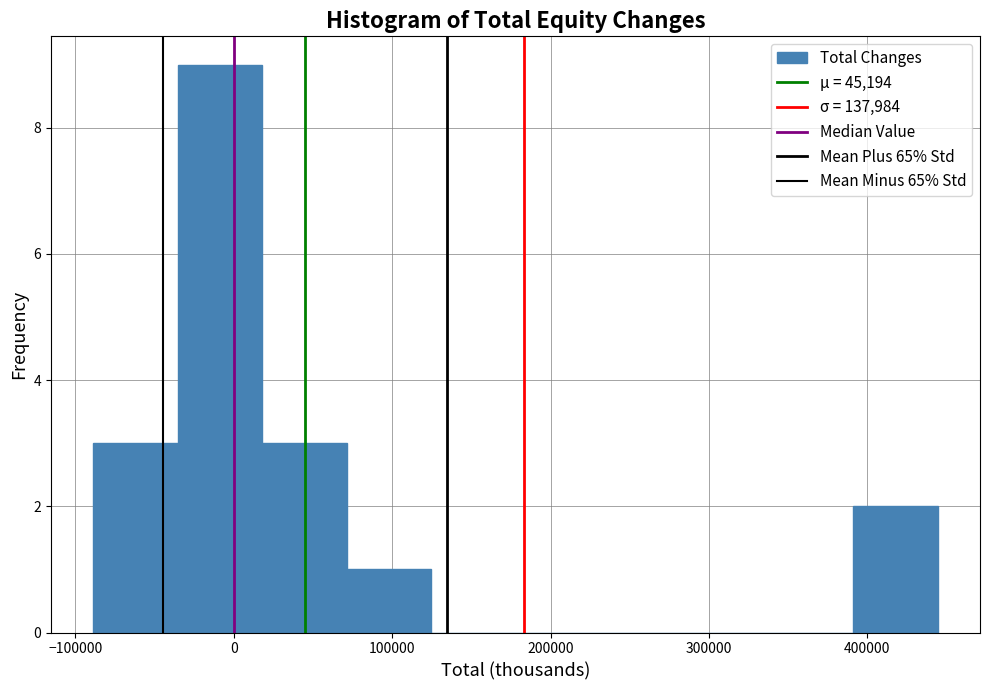

Over which range of the x-axis is the bar tallest?

-40000 to 20000